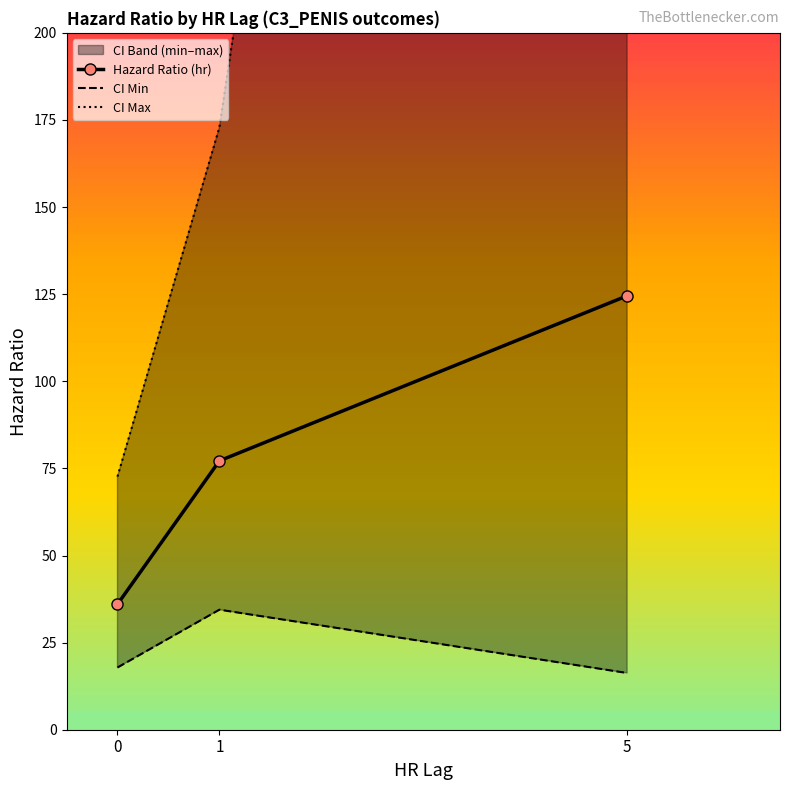

Is it true that CI Max equals 24.6 at 0?

False